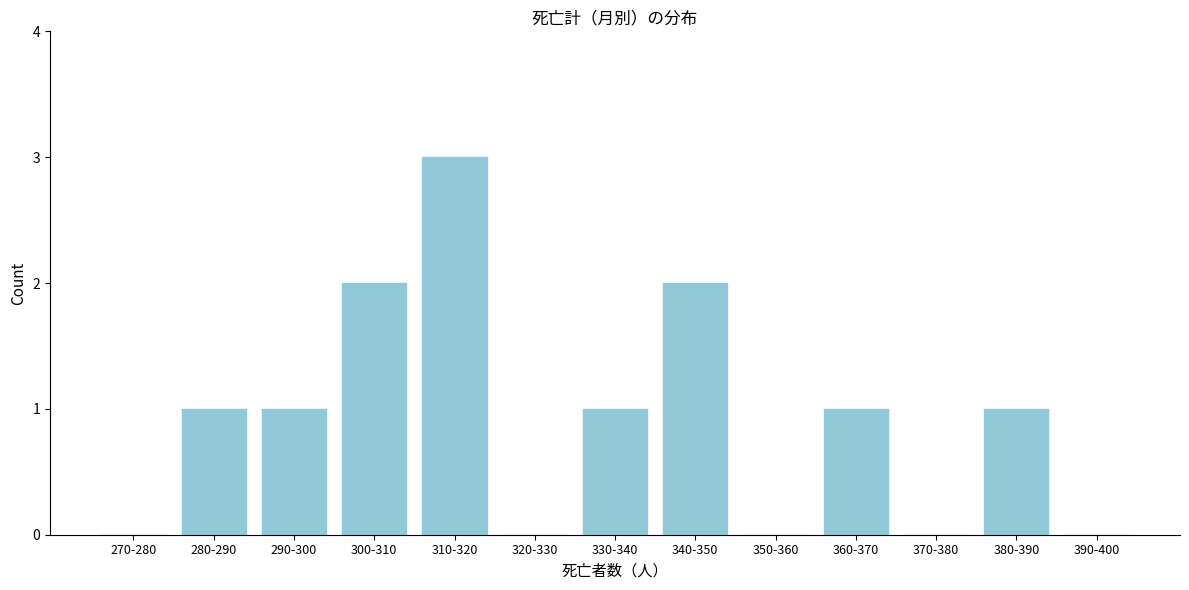

Reading left to right, extract all data points from this chart.

270-280=0	280-290=1	290-300=1	300-310=2	310-320=3	320-330=0	330-340=1	340-350=2	350-360=0	360-370=1	370-380=0	380-390=1	390-400=0